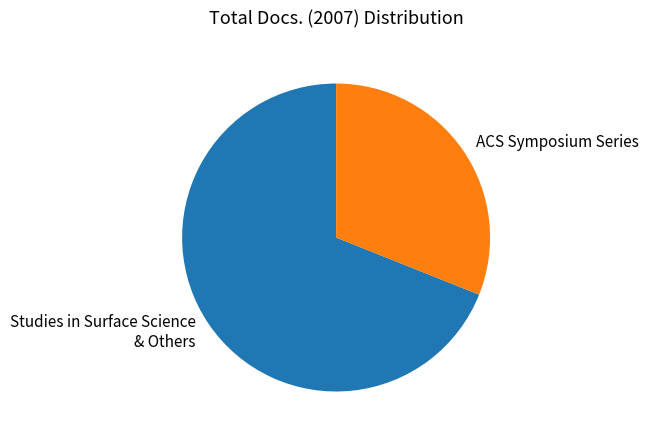

Is there any slice that represents more than half of the pie?

Yes